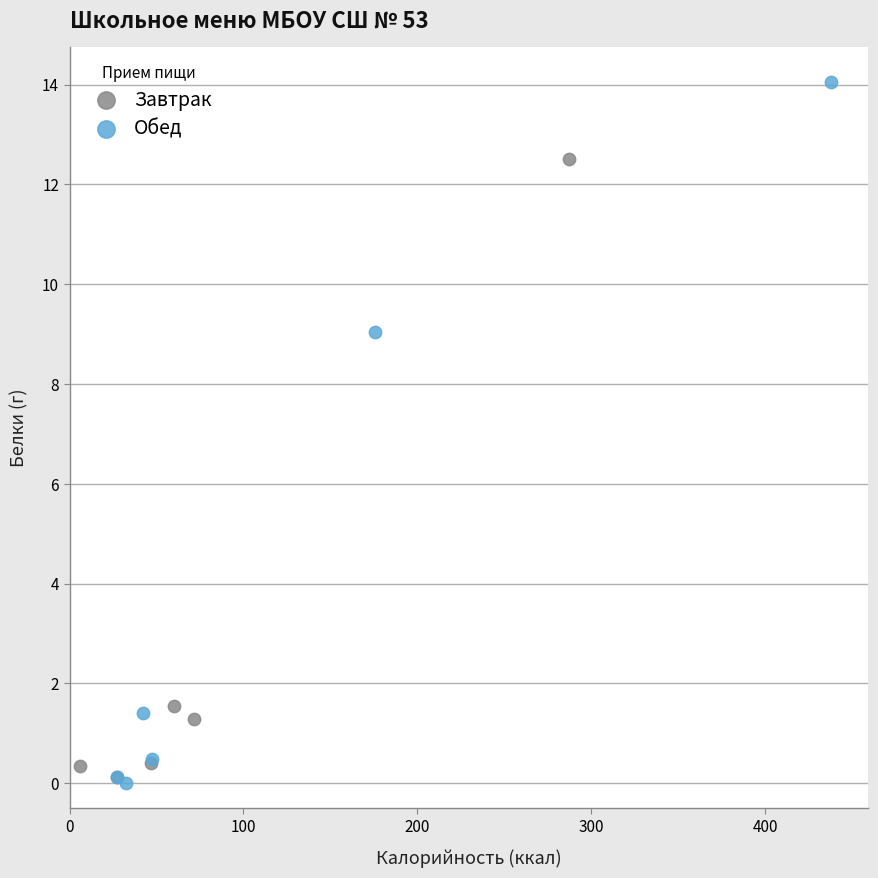

Which series has the widest spread of Y values?

Обед